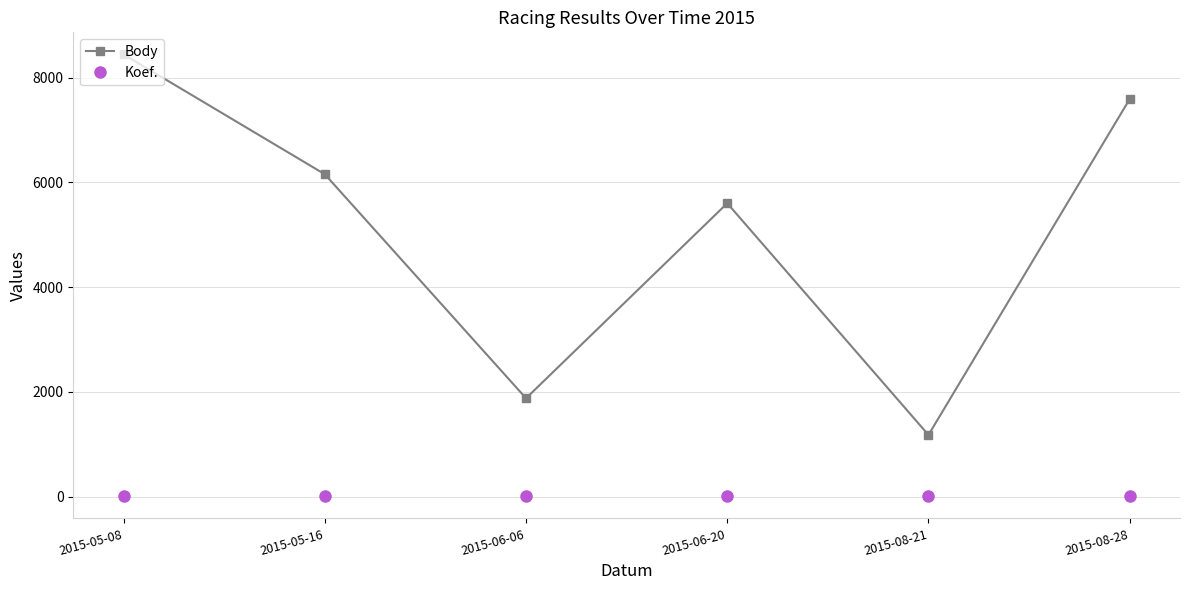

Which label corresponds to the largest value in the chart?

2015-05-08